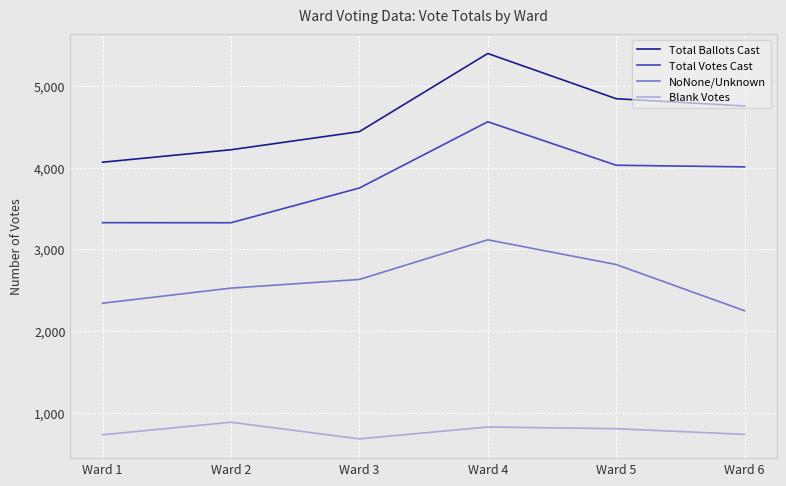

Which series has the largest range (max minus min)?

Total Ballots Cast